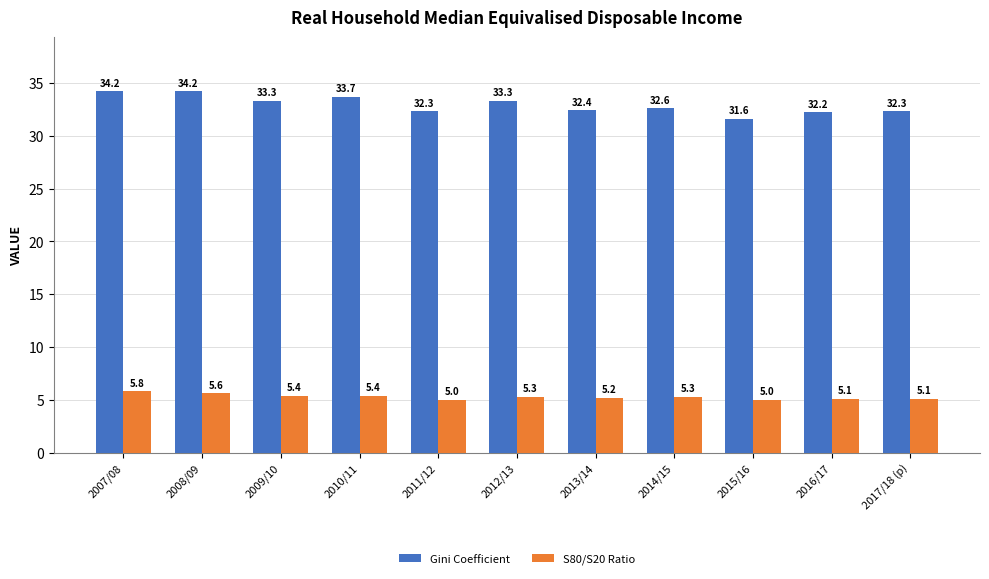

Which series has the largest total across all categories?

Gini Coefficient